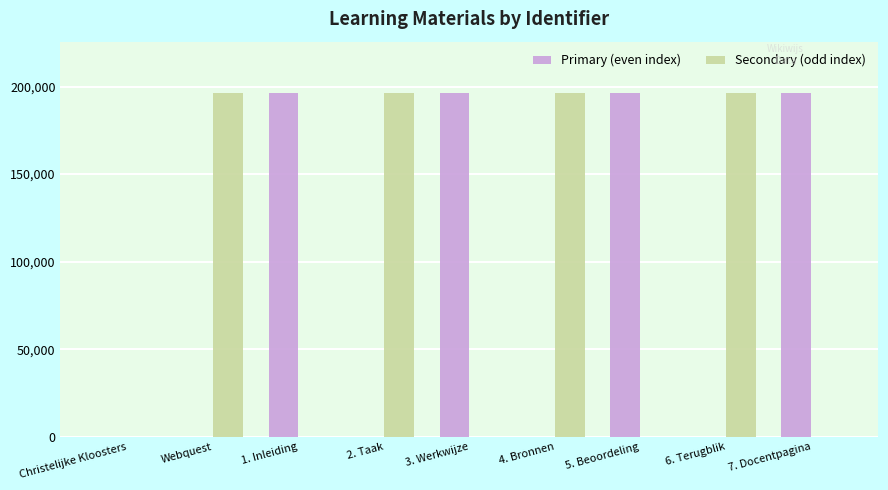

The value of Secondary (odd index) at 2. Taak is 196171. True or false?

True